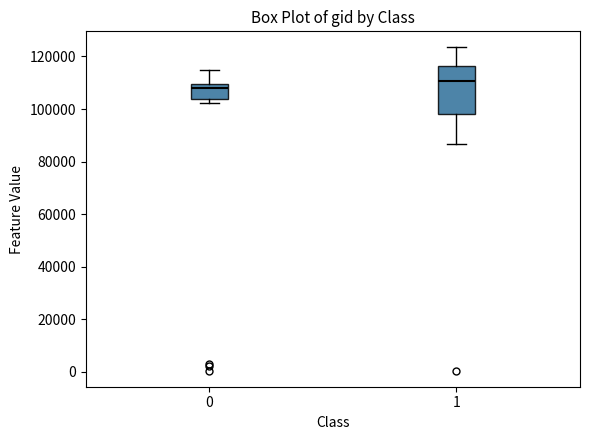

Which box has the highest median line?

1